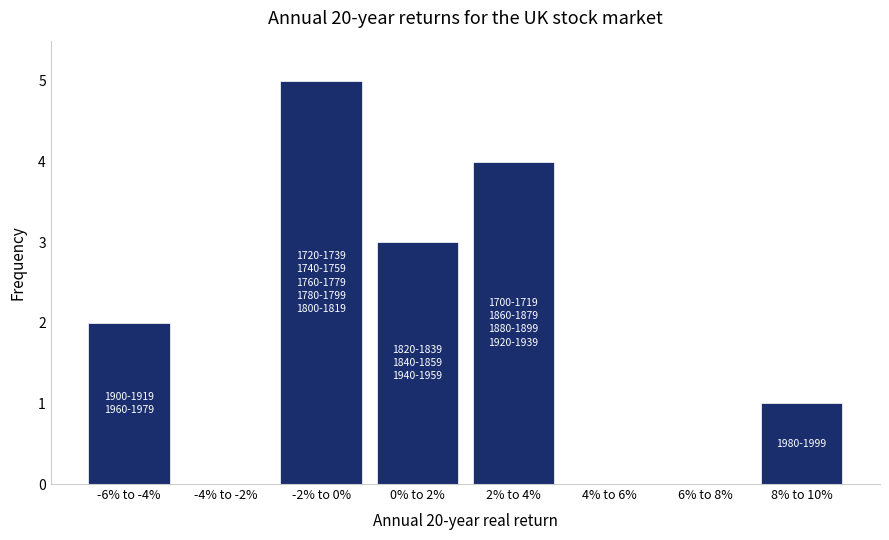

Reading right to left, what are all the values shown in this chart?

8% to 10%=1	6% to 8%=0	4% to 6%=0	2% to 4%=4	0% to 2%=3	-2% to 0%=5	-4% to -2%=0	-6% to -4%=2